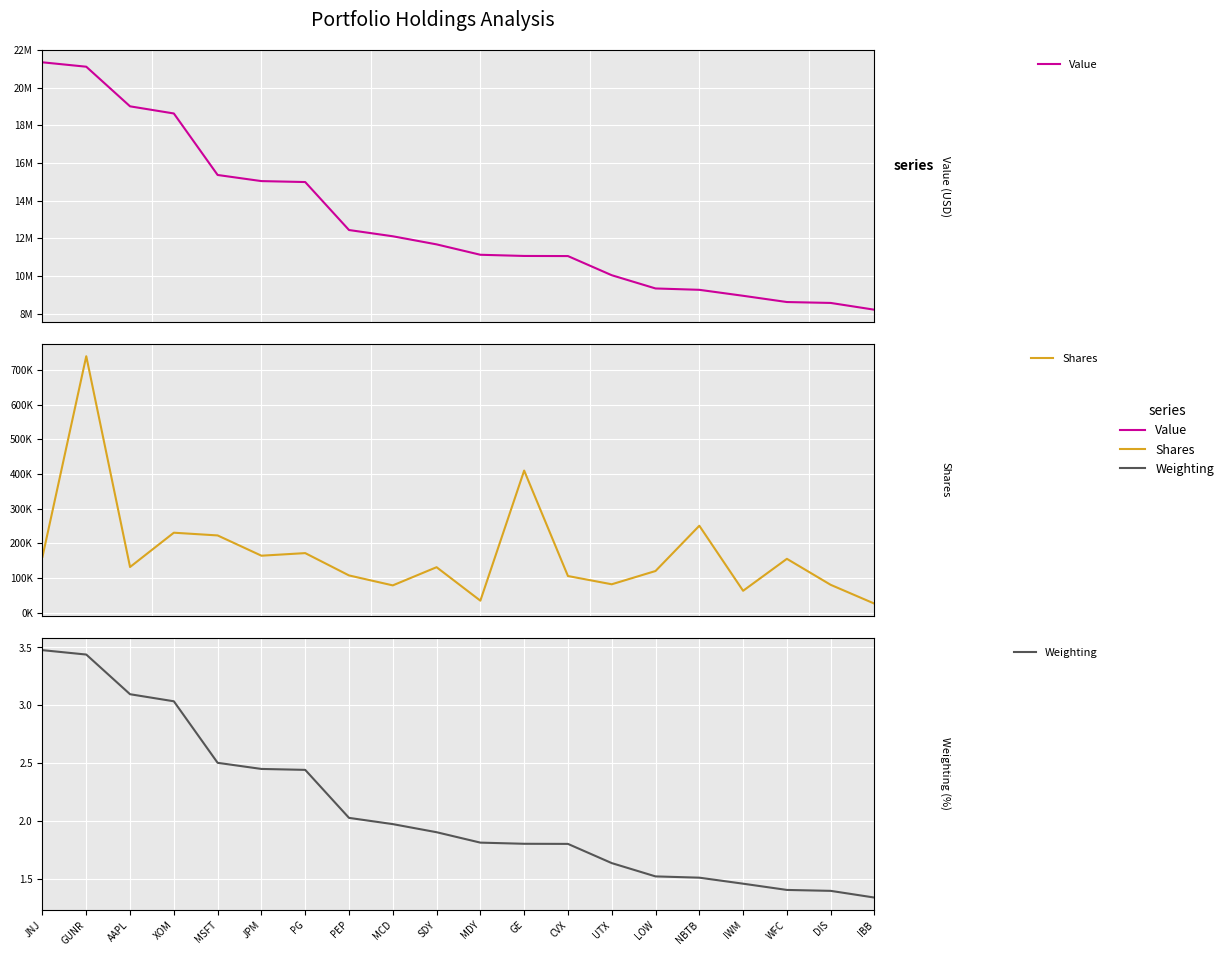

What is the label of the 18th point from the right?

AAPL